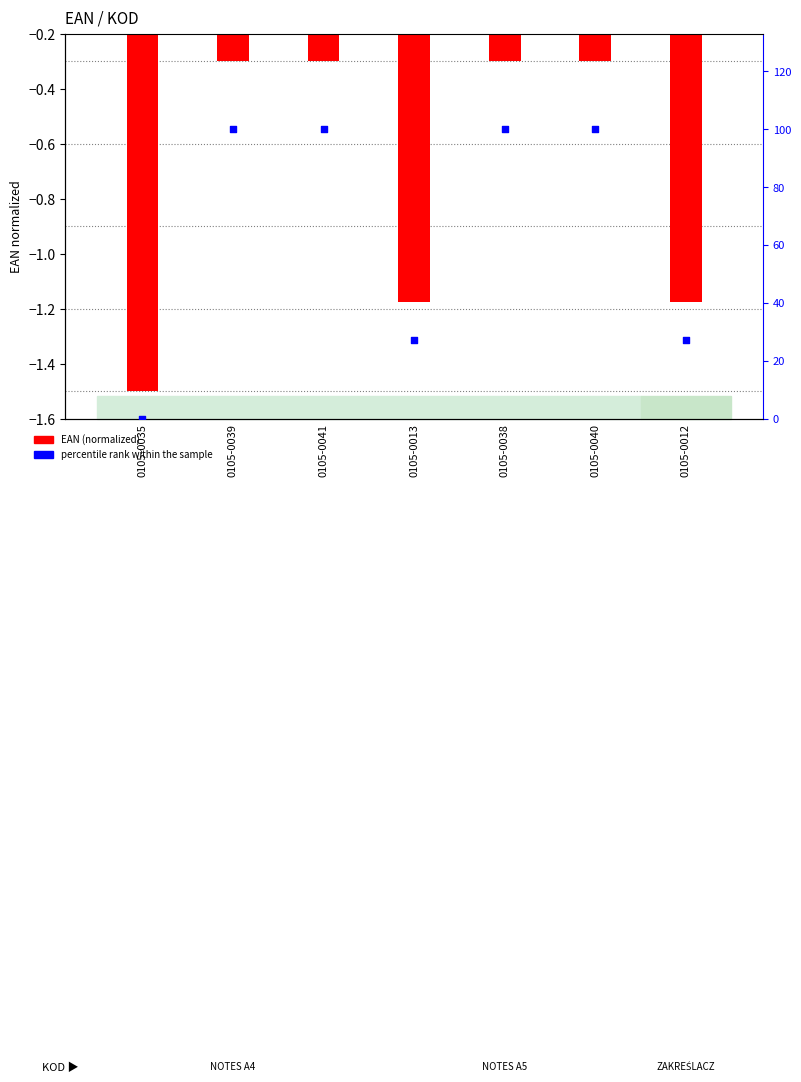

Which series has the widest spread of Y values?

percentile rank within the sample